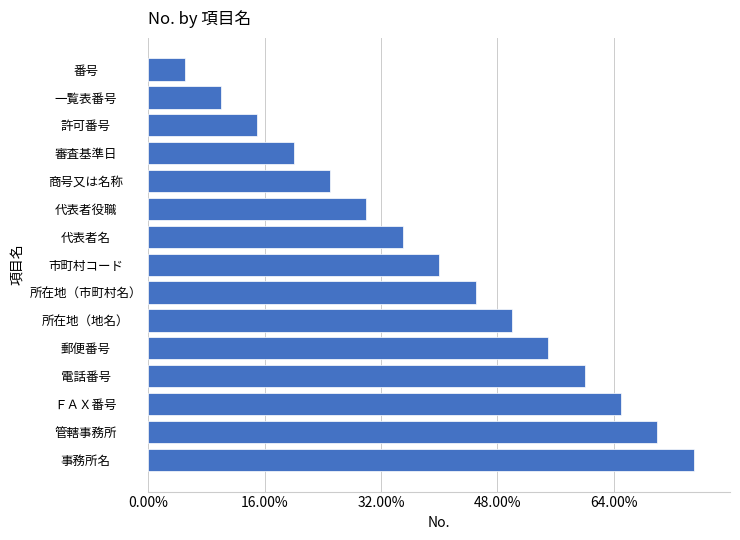

Does the chart contain any negative values?

No